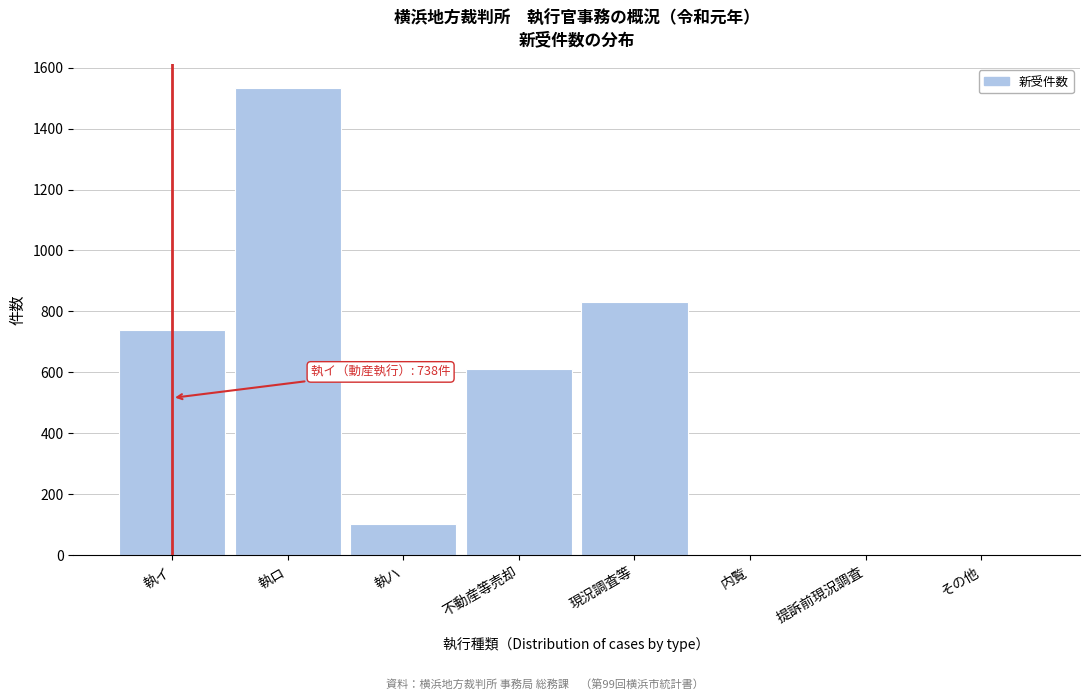

Reading left to right, list all the values displayed in this chart.

執イ=738	執ロ=1534	執ハ=103	不動産等売却=613	現況調査等=831	内覧=0	提訴前現況調査=0	その他=0